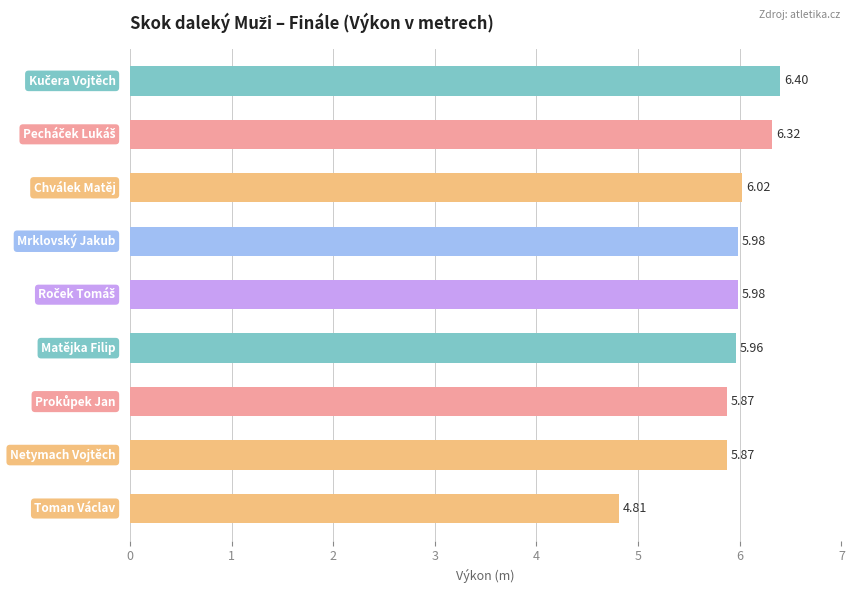

How many bars are there in total?

9